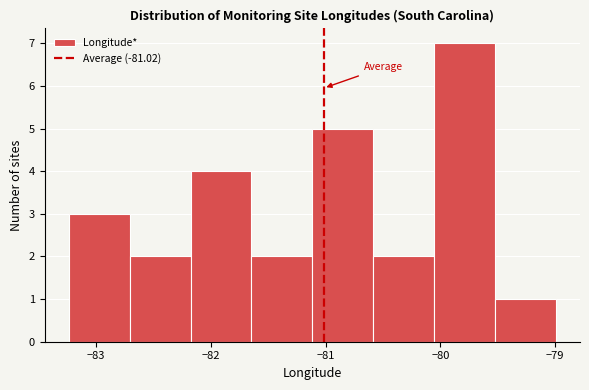

Reading left to right, list every bar in this chart as the range it spans on the x-axis followed by its height. Neither the bar edges nor the heights are printed on the chart, so give them approximately, as read against the axes.

-83.2 to -82.7: 3
-82.7 to -82.2: 2
-82.2 to -81.6: 4
-81.6 to -81.1: 2
-81.1 to -80.6: 5
-80.6 to -80.1: 2
-80.1 to -79.5: 7
-79.5 to -79.0: 1